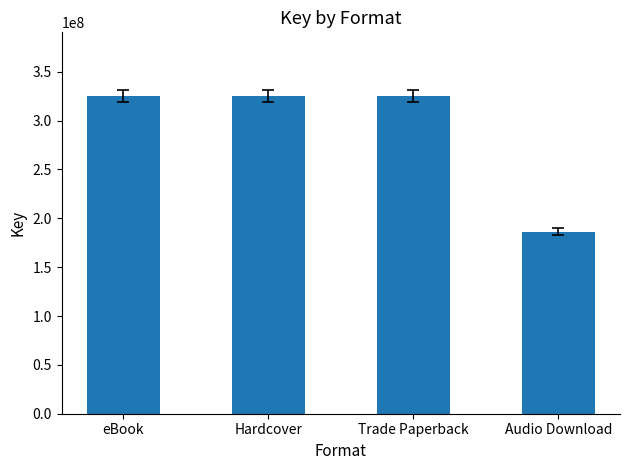

The chart shows a value of 122331887 at eBook. True or false?

False